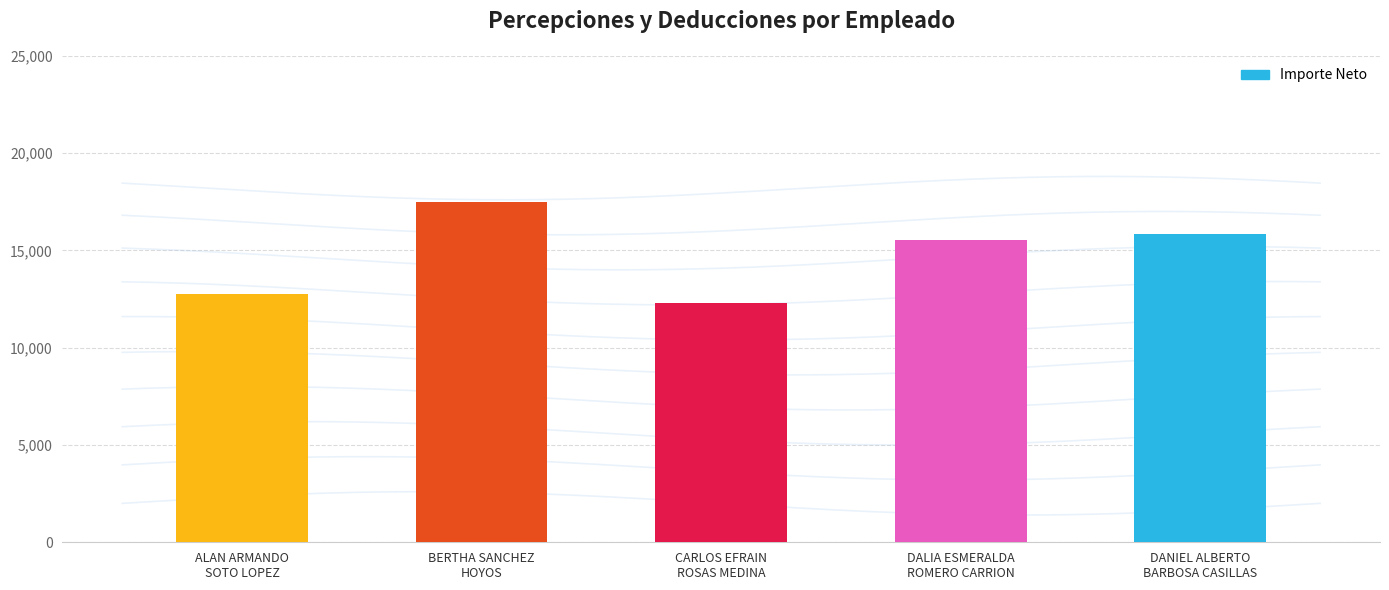

What is the smallest value displayed?

12281.6